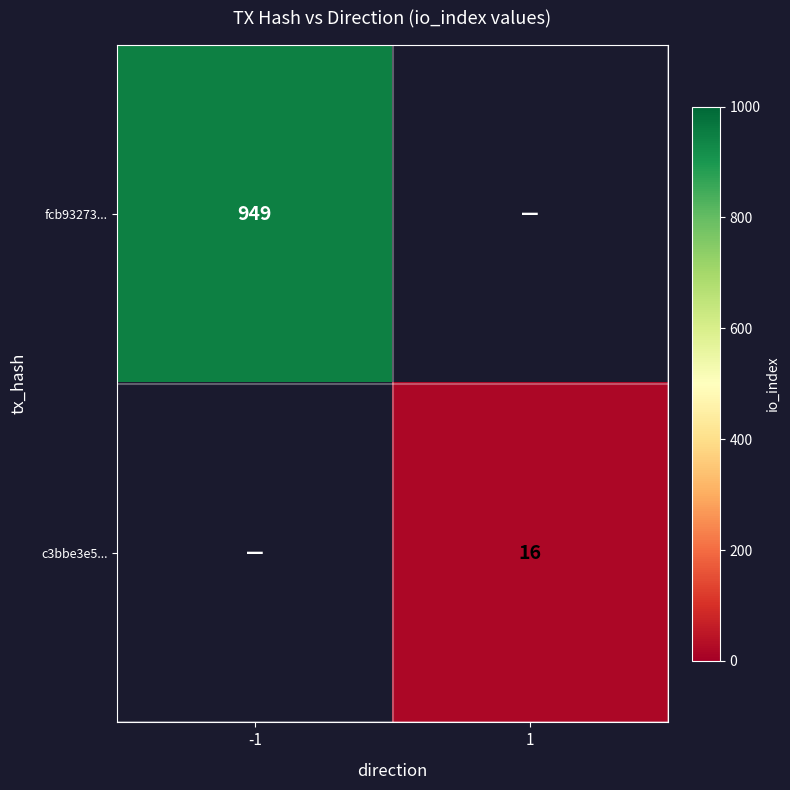

The value of c3bbe3e5... at 1 is 16. True or false?

True